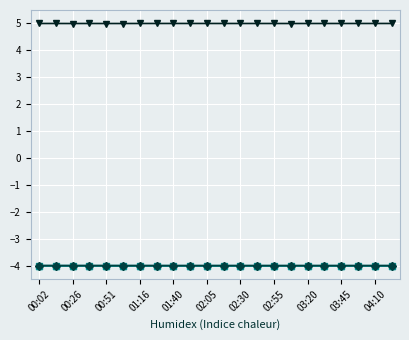

What is the greatest value displayed?

5.0